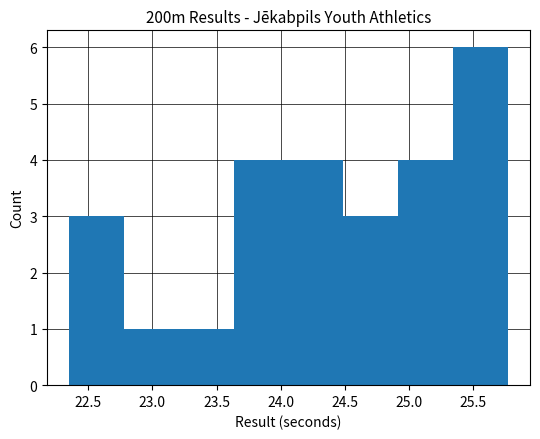

Reading left to right, transcribe this chart: for each bar, give the range it covers on the x-axis and its height. Neither the bar edges nor the heights are printed on the chart, so give them approximately, as read against the axes.

22.35 to 22.80: 3
22.80 to 23.20: 1
23.20 to 23.65: 1
23.65 to 24.05: 4
24.05 to 24.50: 4
24.50 to 24.90: 3
24.90 to 25.35: 4
25.35 to 25.75: 6